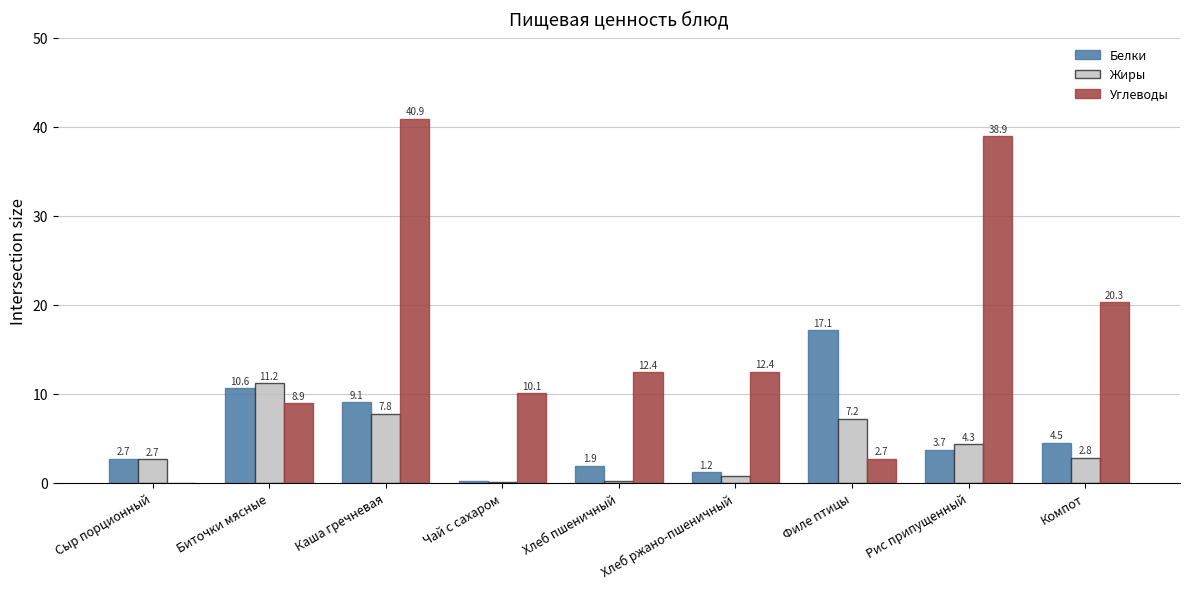

Is it true that Углеводы equals 12.3 at Биточки мясные?

False